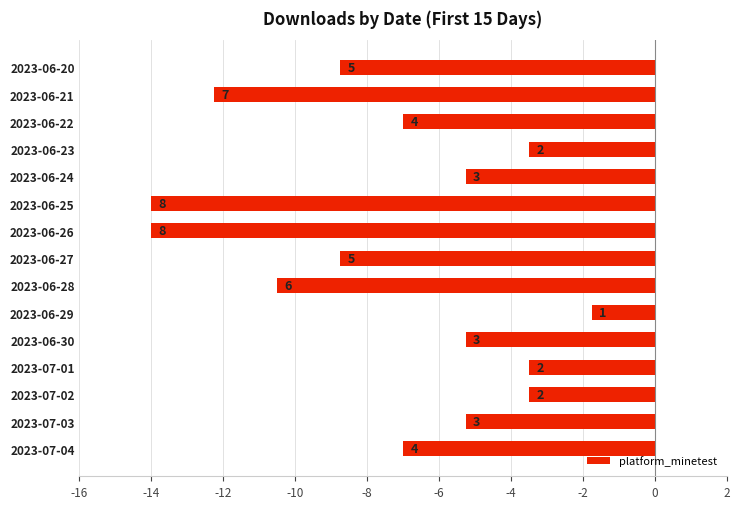

What is the minimum value shown in the chart?

-14.0